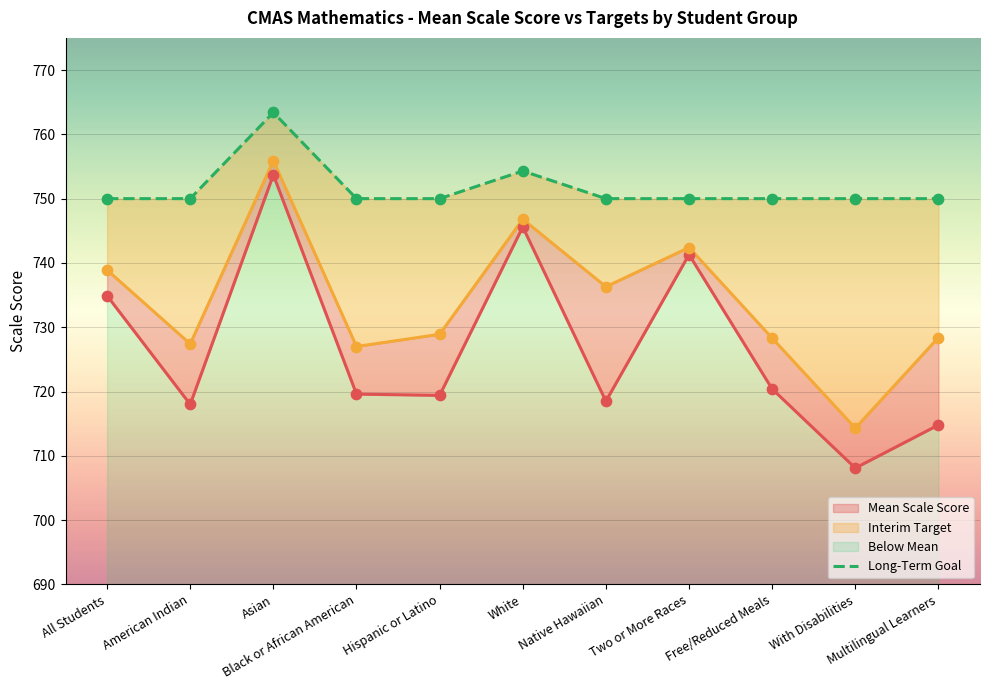

Which has a higher value, All Students or Hispanic or Latino?

All Students